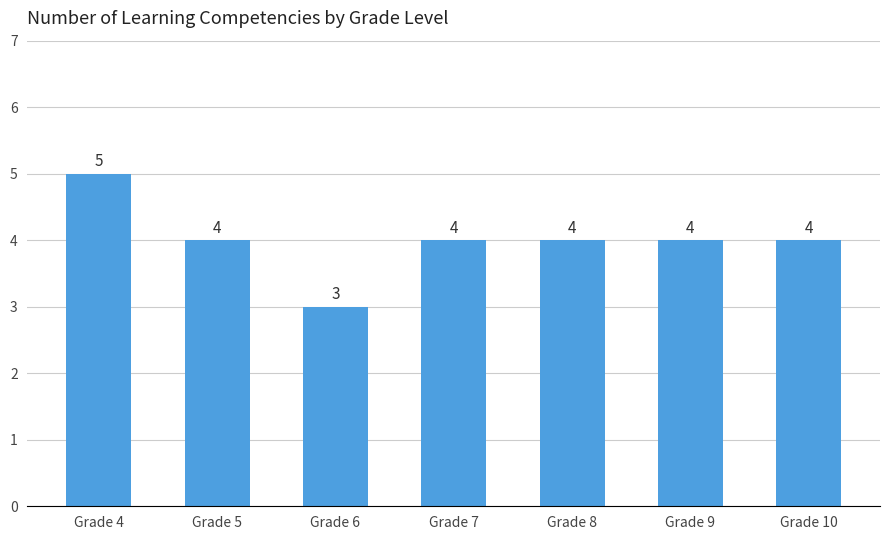

At which label does the data first exceed 4?

Grade 4